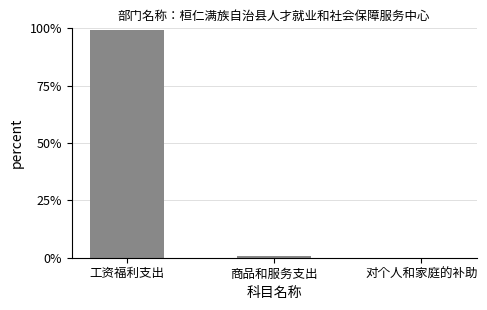

True or false: the data shows 61.9 at 工资福利支出.

False